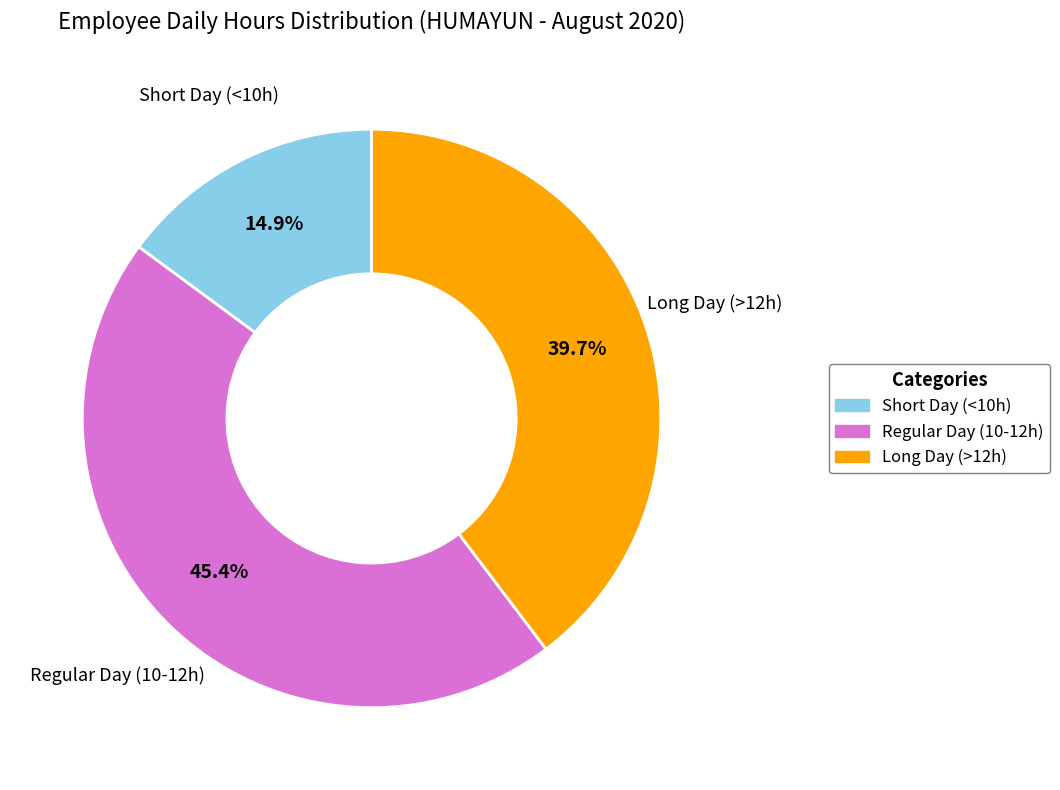

Is there a majority slice in this chart?

No